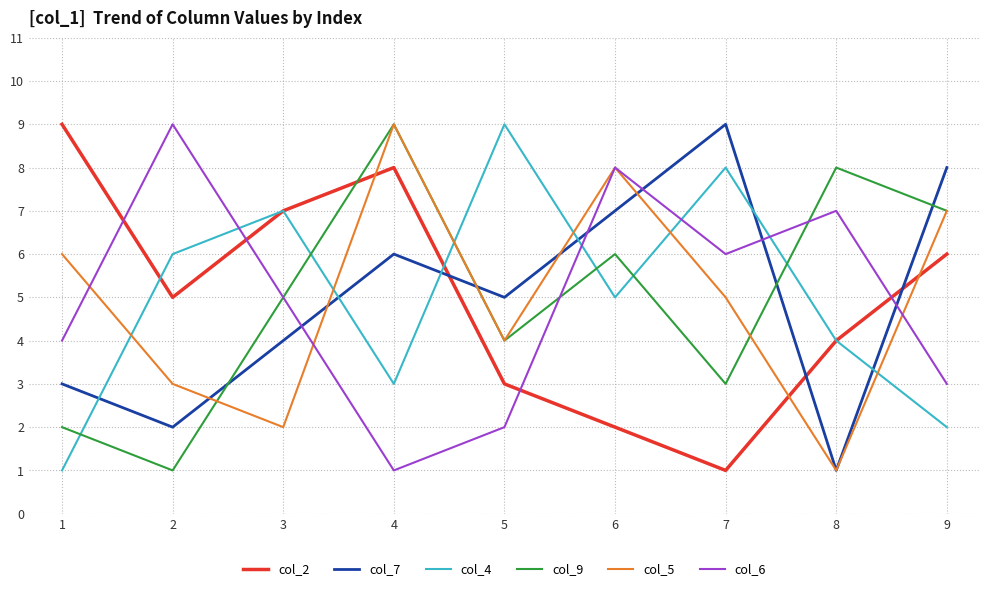

What is the average value of the col_2 series?

5